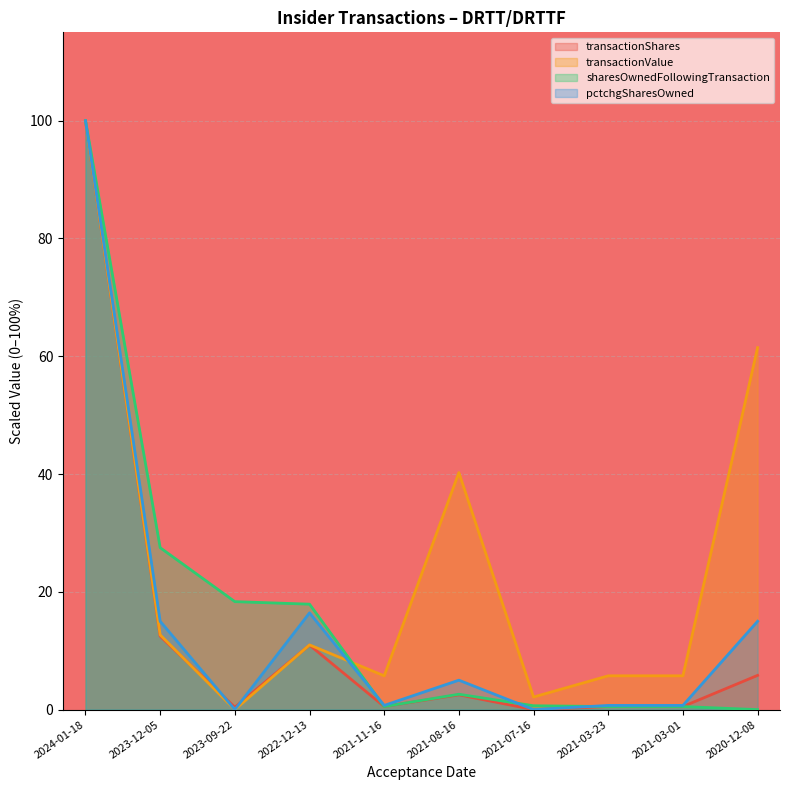

Rank the series by their maximum value, from lowest to highest.

transactionShares, transactionValue, sharesOwnedFollowingTransaction, pctchgSharesOwned